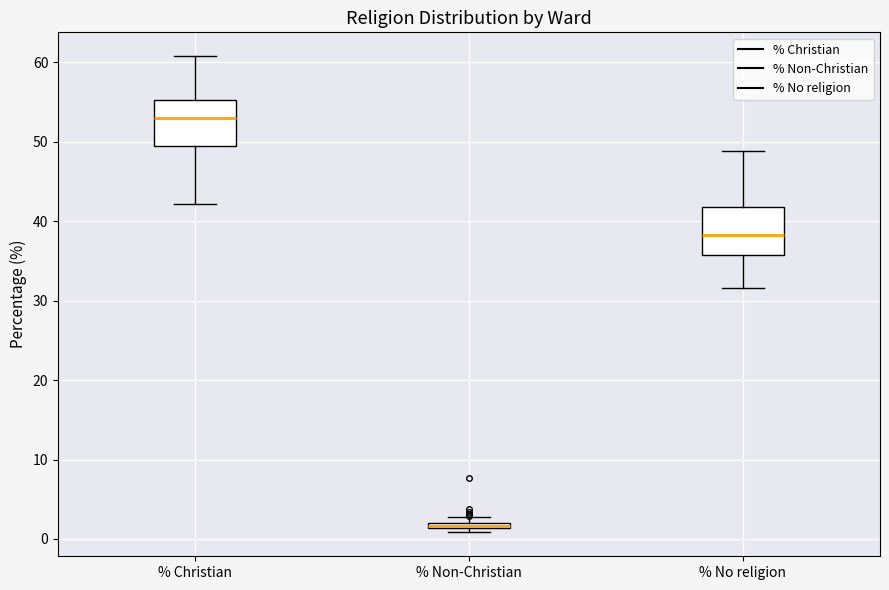

Where does the upper whisker of the box for % No religion end on the y-axis? The values are not printed on the chart, so give them approximately, as read against the axis.

49